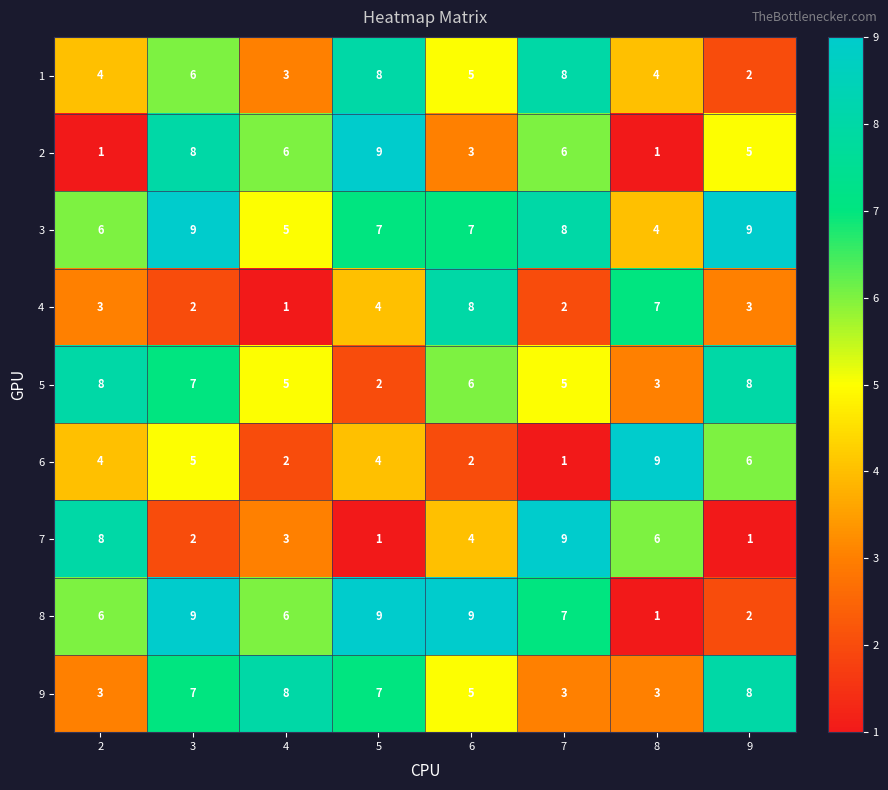

Which category has the lowest value in the 4 series?

4